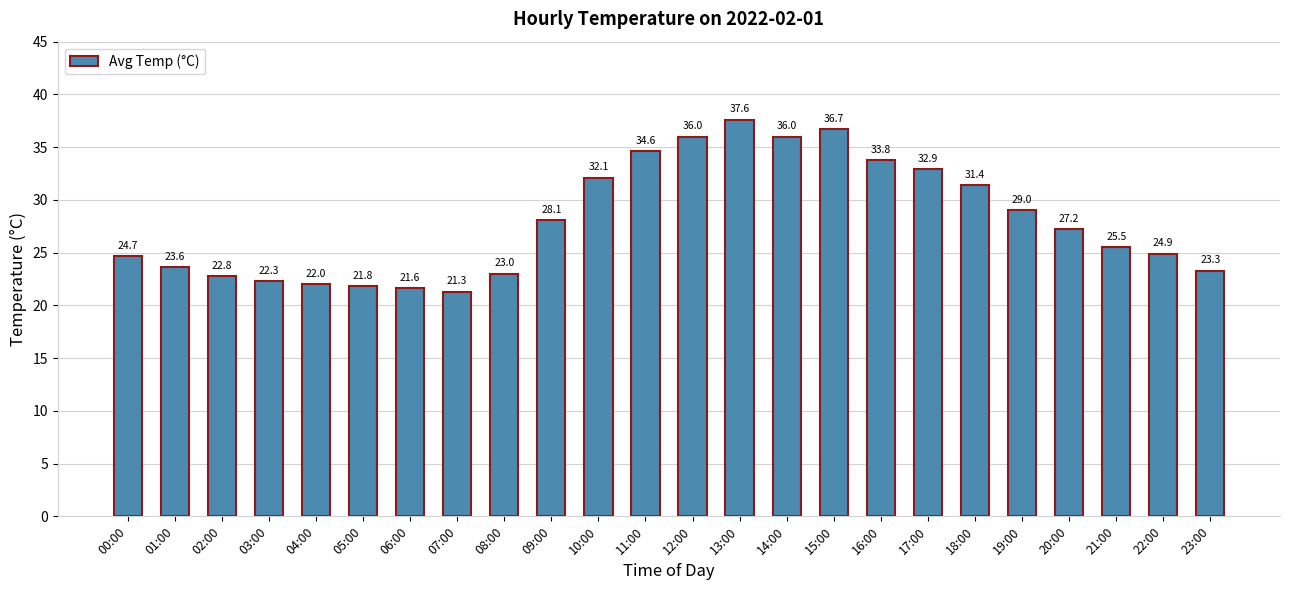

What is the value of the 13th bar from the left?

36.0